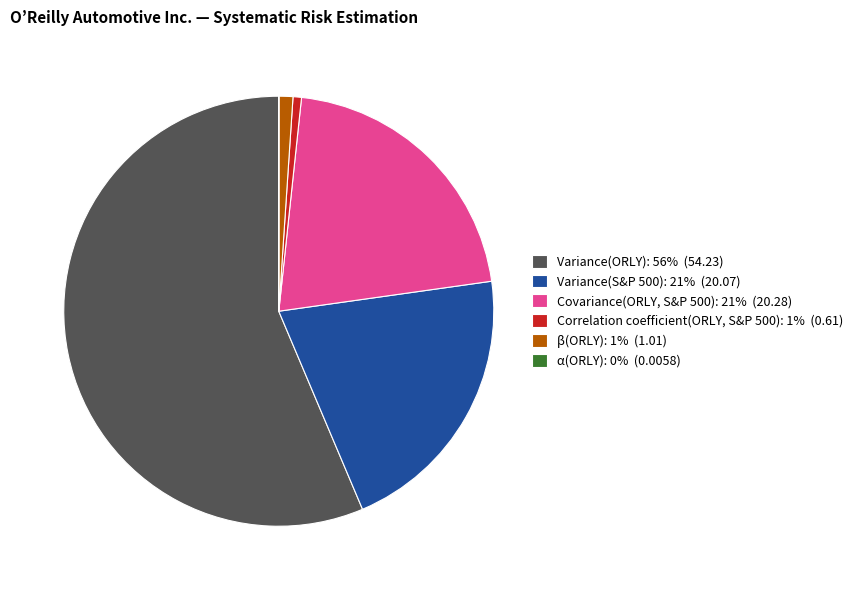

What is the ratio of the value at Covariance(ORLY, S&P 500): 21% (20.28) to the value at Variance(S&P 500): 21% (20.07)?

1.0